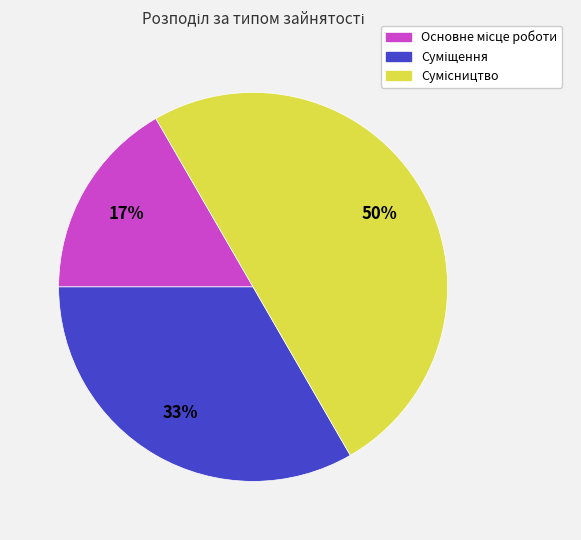

To the nearest percent, what is the average slice percentage?

33%